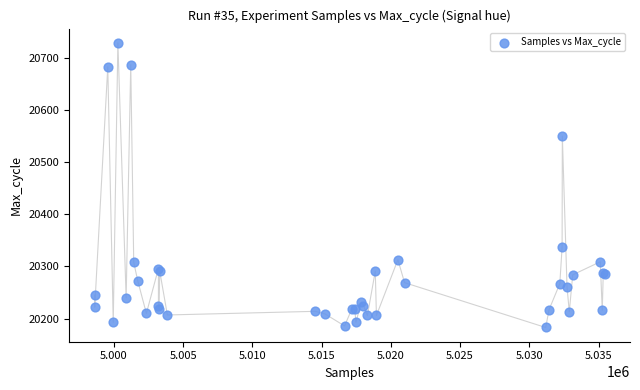

What Y value in the scatter plot is closest to 20456?

20550